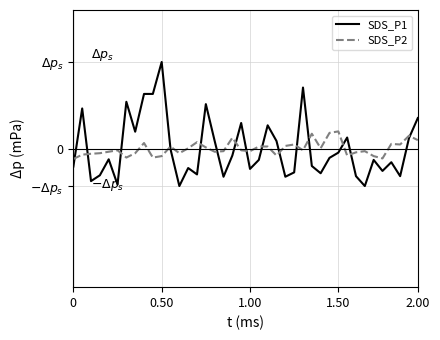

Is this an area chart (filled region under the line)?

No